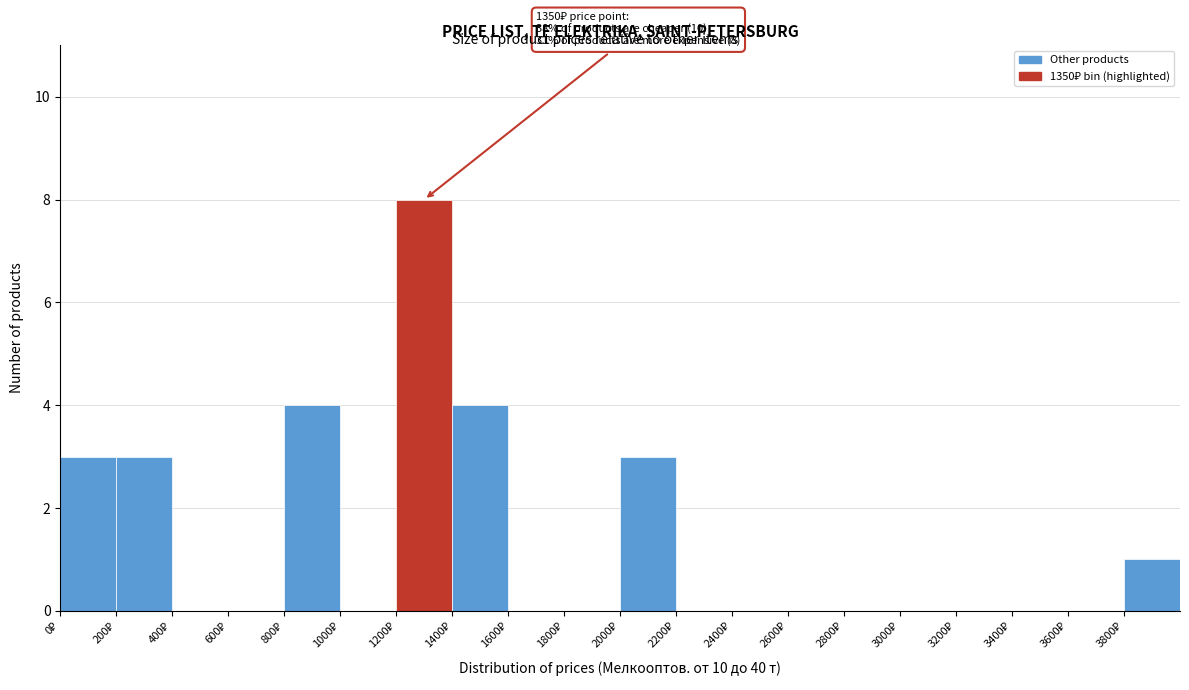

Over which range of the x-axis is the bar tallest?

1200 to 1400